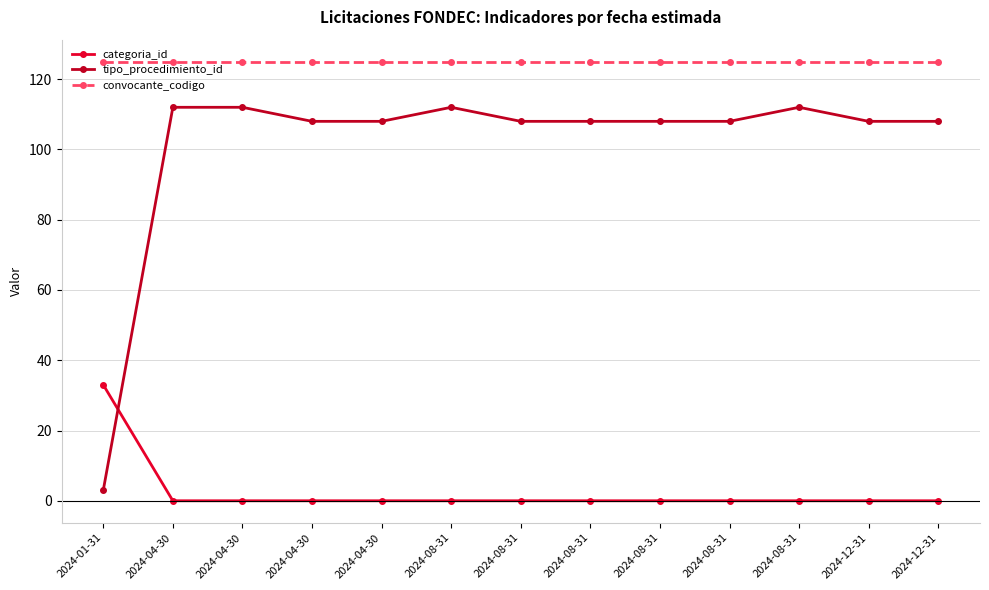

Rank the series by their maximum value, from lowest to highest.

categoria_id, tipo_procedimiento_id, convocante_codigo